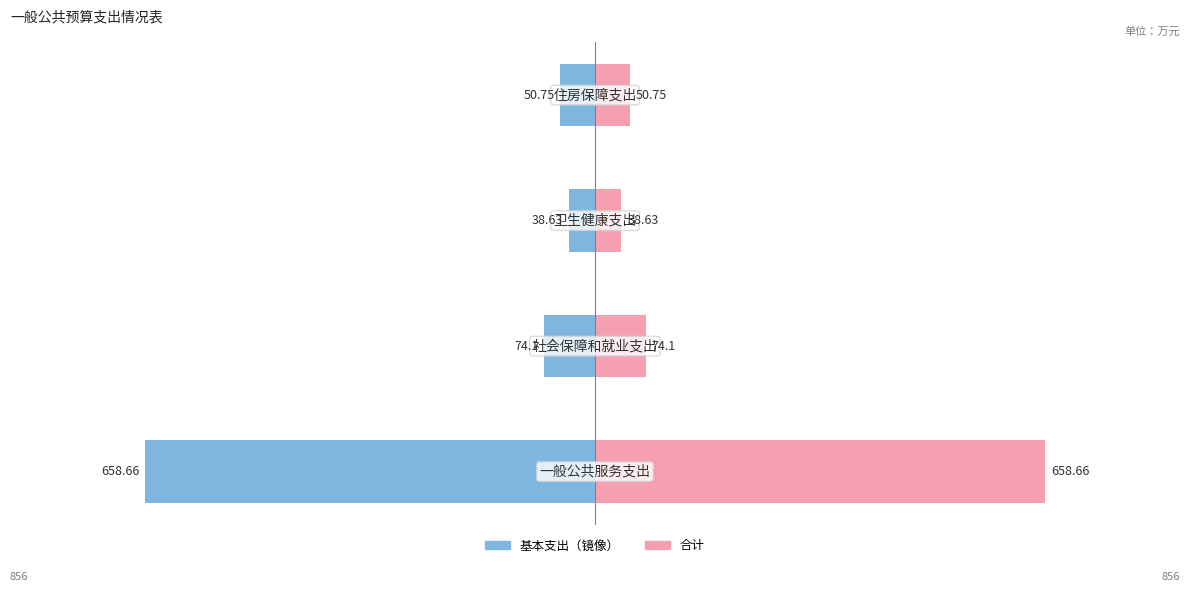

How many bars are there in total?

8